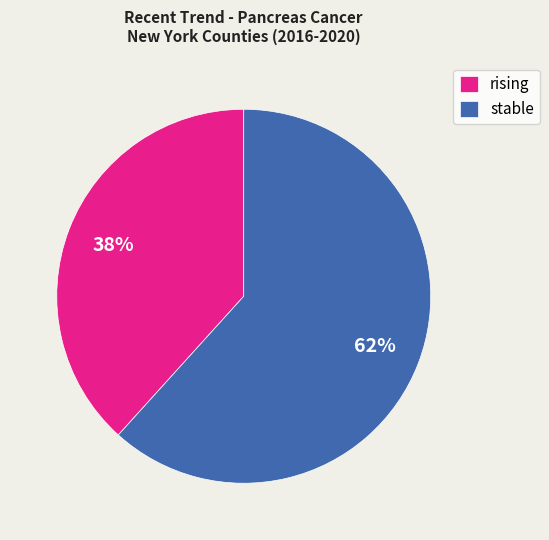

Does any single category account for the majority?

Yes